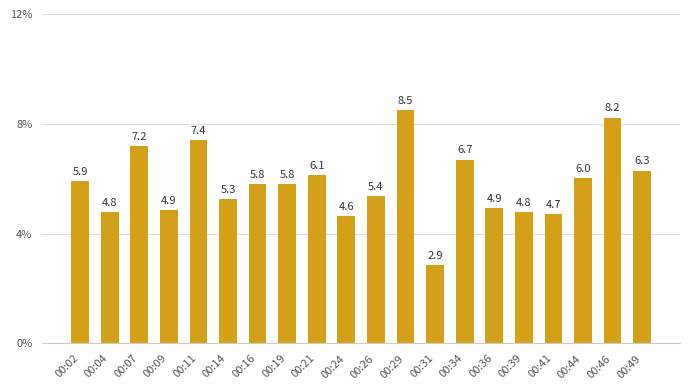

Read the value at 00:16.

5.8